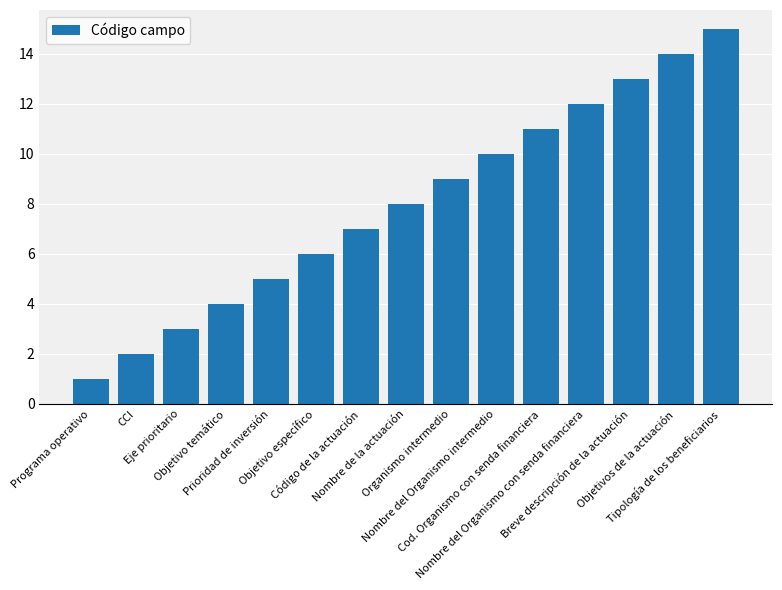

Reading right to left, list all the values displayed in this chart.

Tipología de los beneficiarios=15	Objetivos de la actuación=14	Breve descripción de la actuación=13	Nombre del Organismo con senda financiera=12	Cod. Organismo con senda financiera=11	Nombre del Organismo intermedio=10	Organismo intermedio=9	Nombre de la actuación=8	Código de la actuación=7	Objetivo específico=6	Prioridad de inversión=5	Objetivo temático=4	Eje prioritario=3	CCI=2	Programa operativo=1